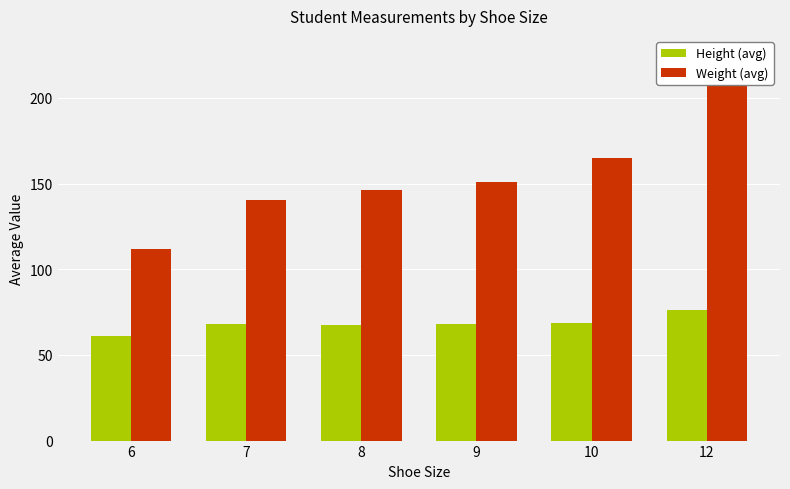

What is the total value across all series at 10?

233.7